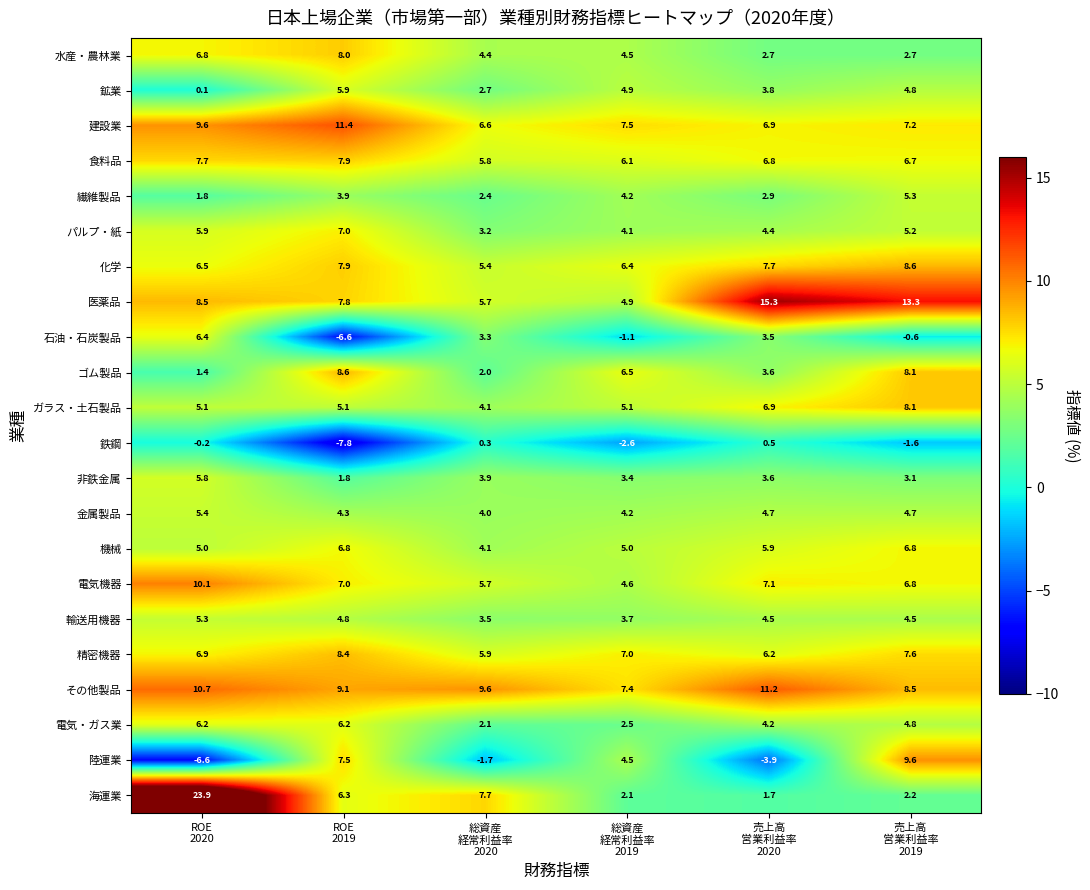

What is the difference between the highest and lowest values at 総資産
経常利益率
2020?

11.3